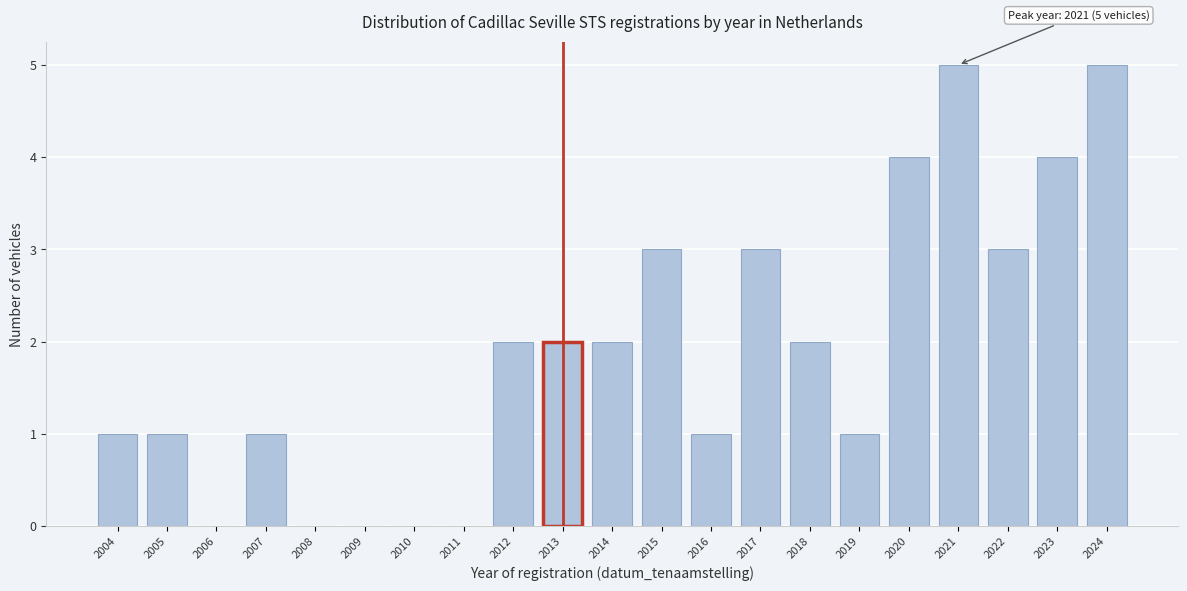

Reading left to right, extract all data points from this chart.

2004=1	2005=1	2006=0	2007=1	2008=0	2009=0	2010=0	2011=0	2012=2	2013=2	2014=2	2015=3	2016=1	2017=3	2018=2	2019=1	2020=4	2021=5	2022=3	2023=4	2024=5